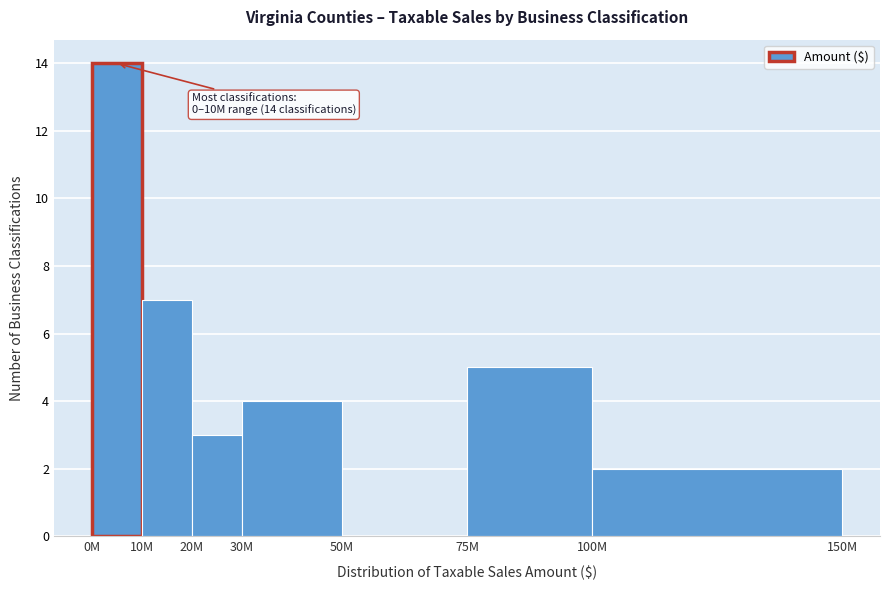

Reading left to right, transcribe all the data shown in this chart.

0M=14	10M=7	20M=3	30M=4	50M=0	75M=5	100M=2